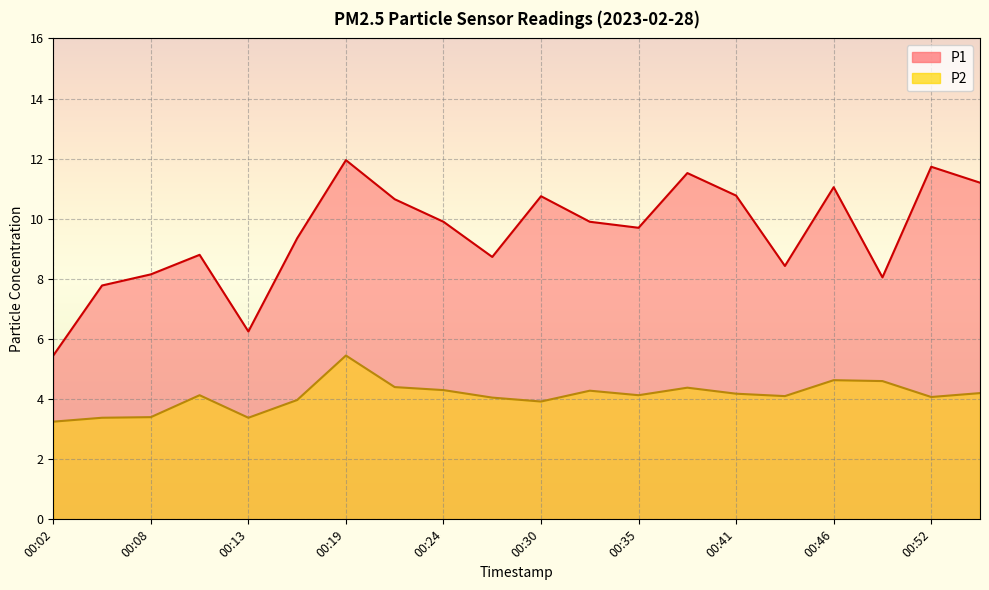

What is the maximum value for P2?

5.5